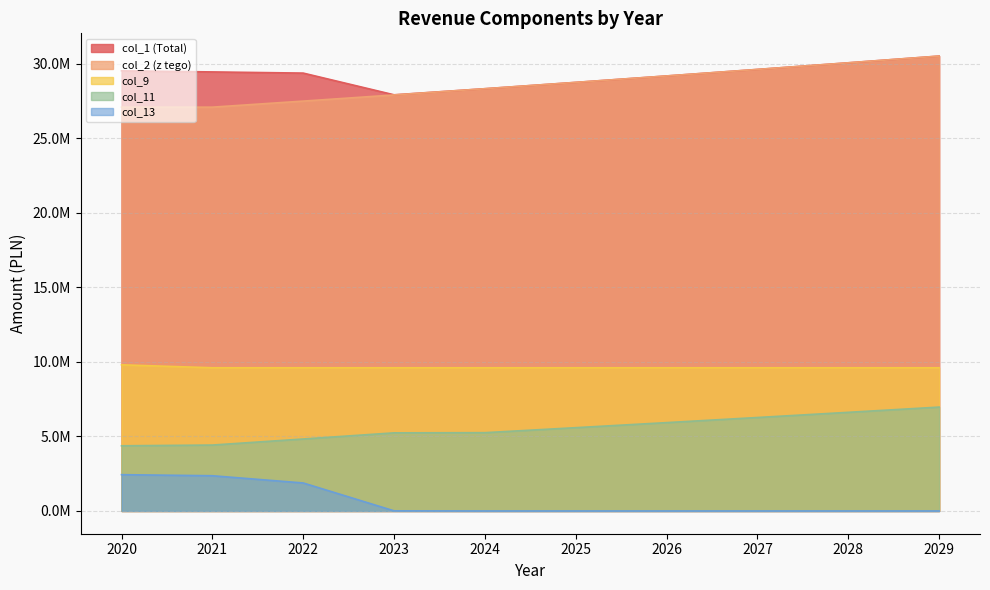

What is the greatest value displayed?

30525248.0